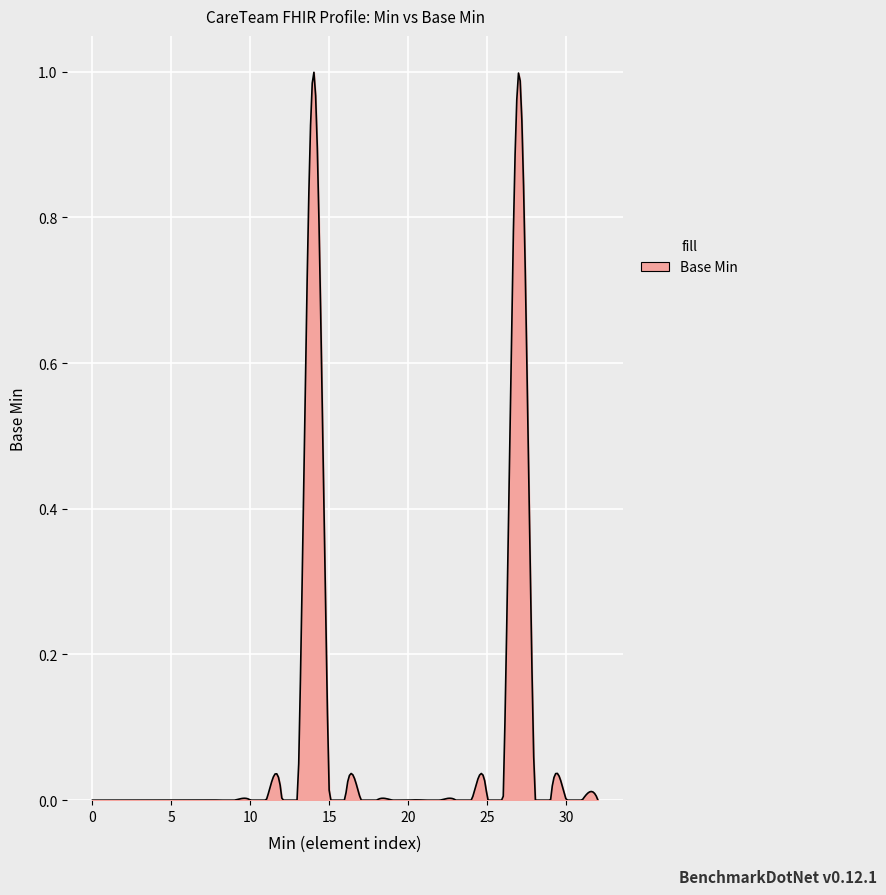

Reading left to right, extract all data points from this chart.

0=0	0=0	0=0	0=0	0=0	0=0	0=0	0=0	0=0	0=0	0=0	0=0	0=0	0=0	0=1	0=0	0=0	0=0	0=0	0=0	0=0	0=0	0=0	0=0	0=0	0=0	0=0	1=1	0=0	0=0	0=0	0=0	0=0